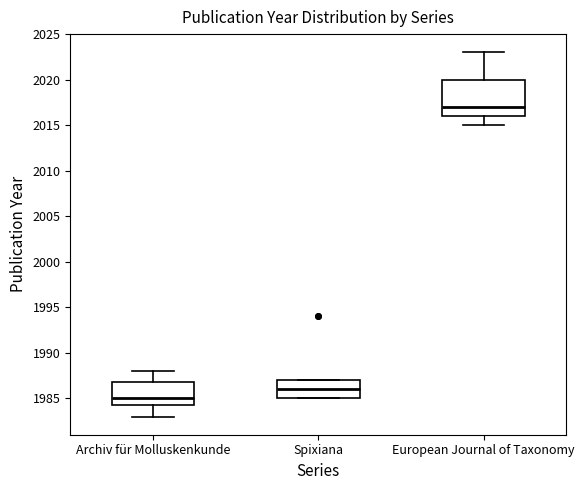

Where does the median line of the box for Spixiana sit on the y-axis? The values are not printed on the chart, so give them approximately, as read against the axis.

1986.0